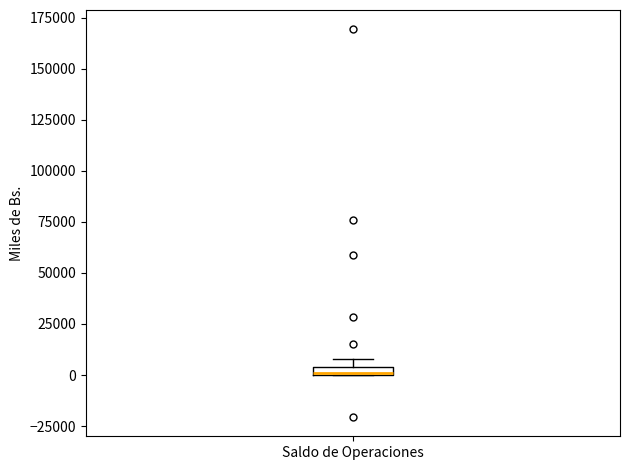

Where is the upper edge of the box for Saldo de Operaciones on the y-axis? The values are not printed on the chart, so give them approximately, as read against the axis.

5000